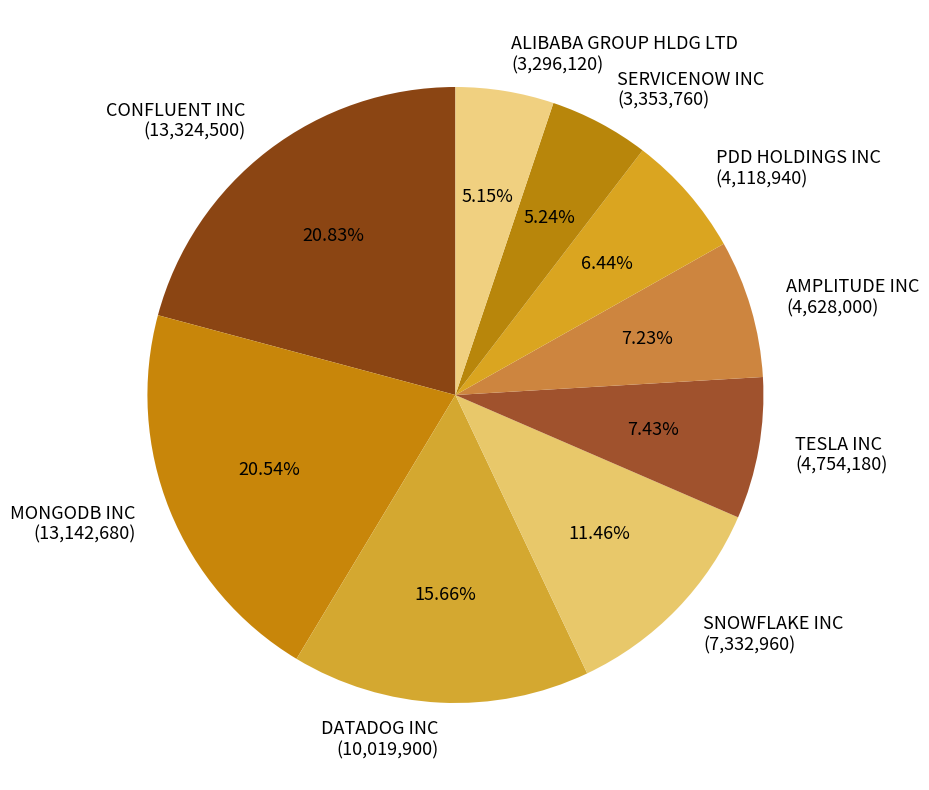

True or false: CONFLUENT INC accounts for 21% of the total.

True